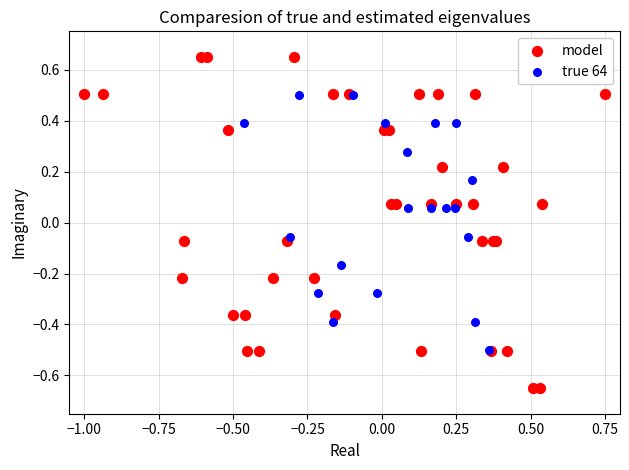

Which series has the widest spread of Y values?

model